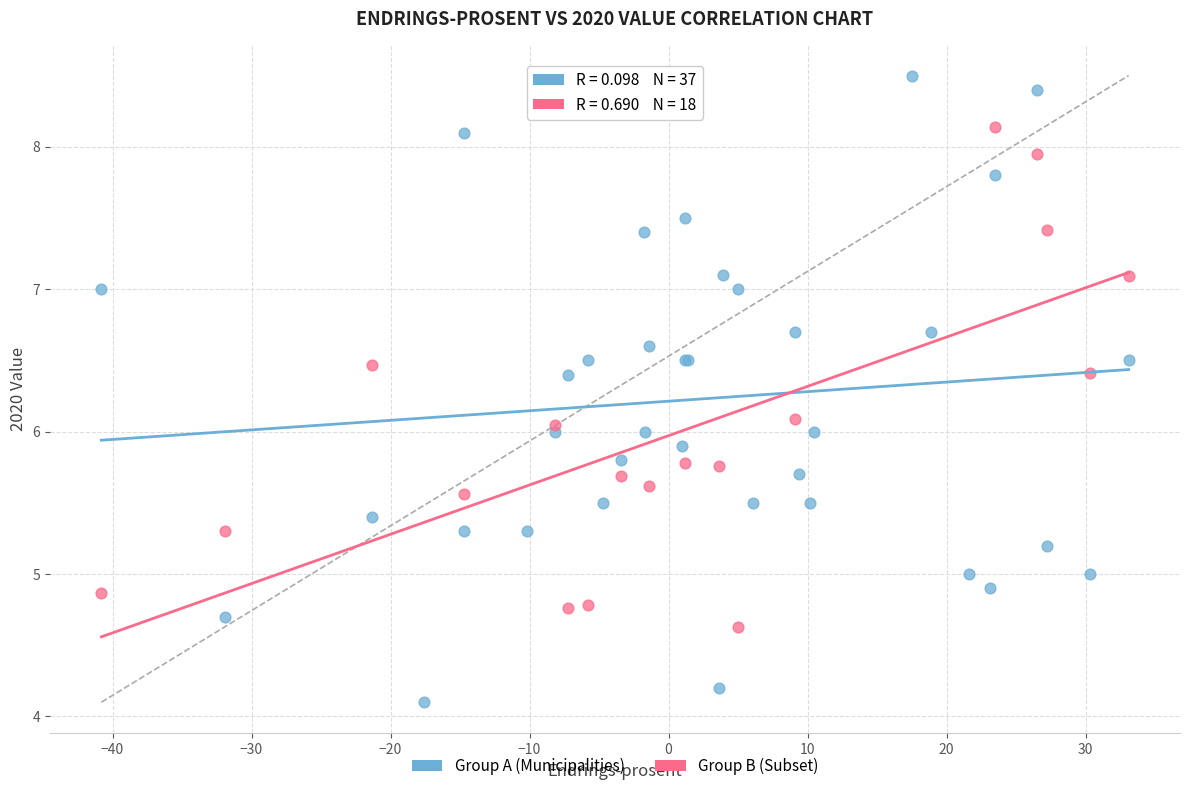

Which series contains the lowest Y value?

Group A (Municipalities)